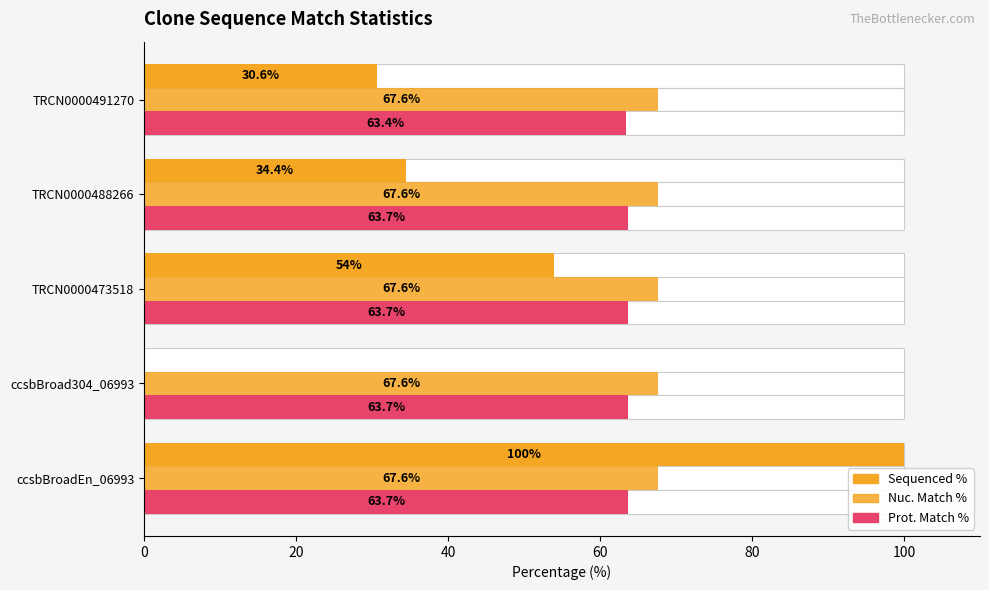

Which has a higher value, TRCN0000491270 or TRCN0000488266?

TRCN0000488266